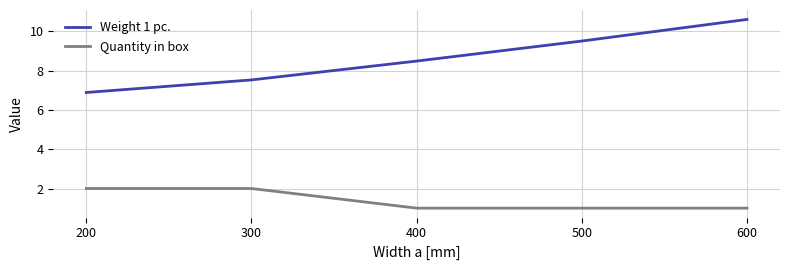

True or false: Weight 1 pc. has a value of 13.3 at 400.

False